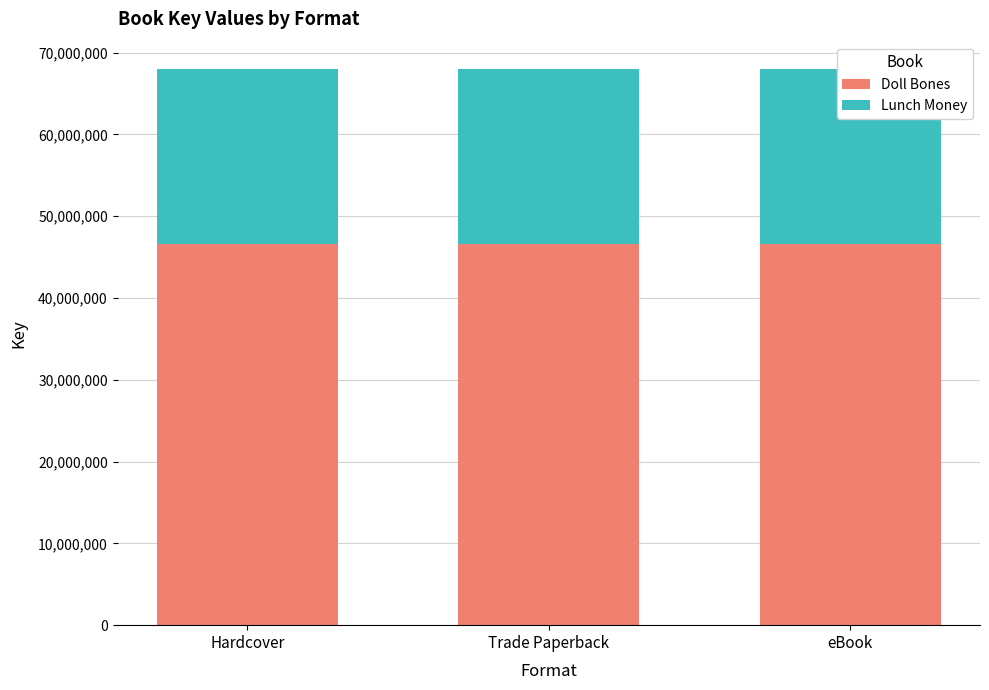

What is the minimum value for Doll Bones?

46644544